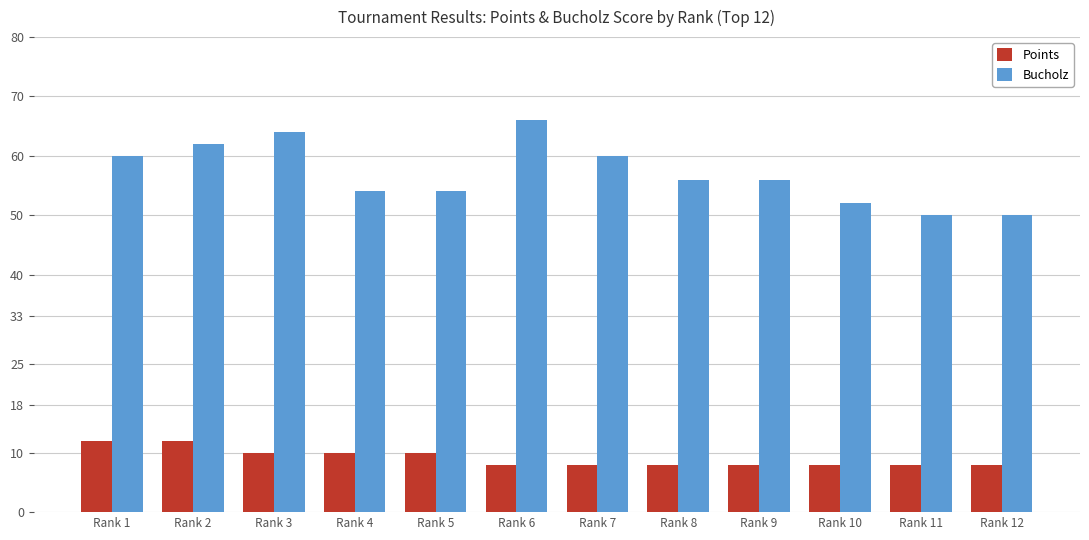

Rank the series at Rank 9 from lowest to highest value.

Points, Bucholz